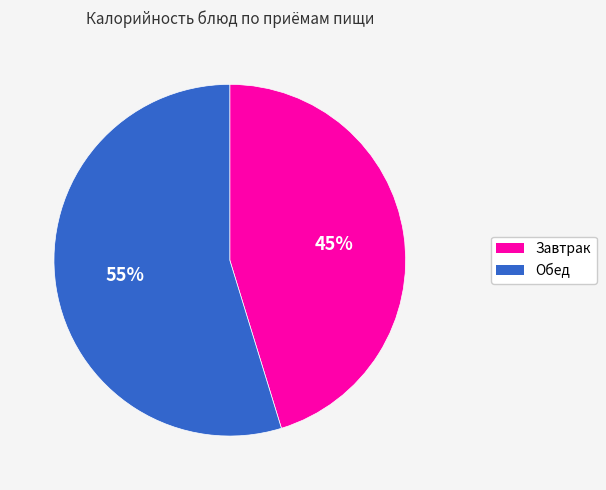

Which slice is the largest?

Обед